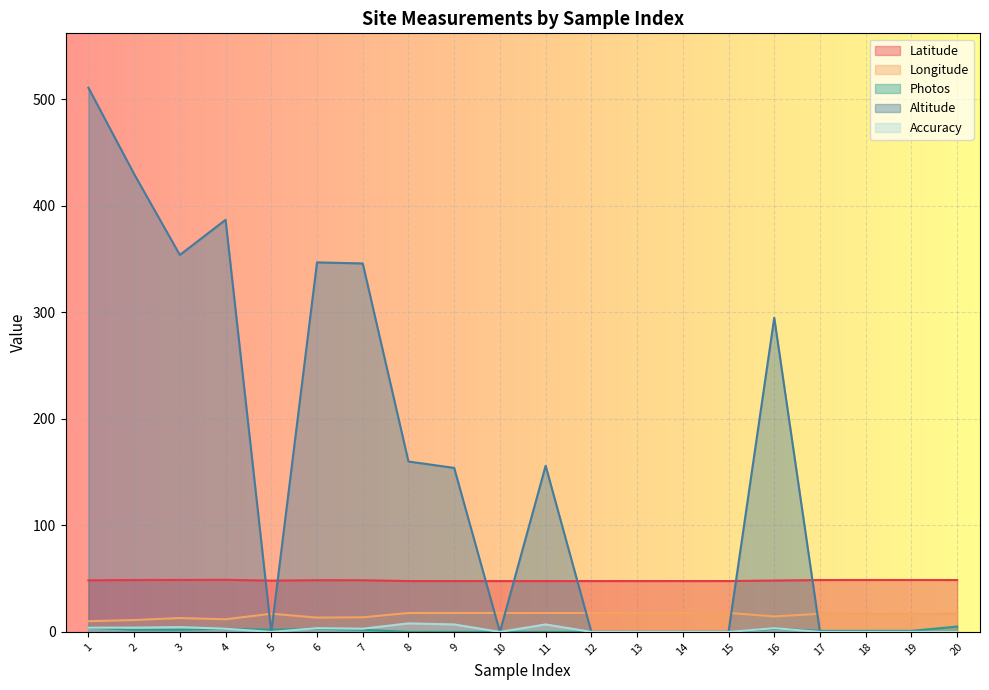

How many data points does each series have?

20